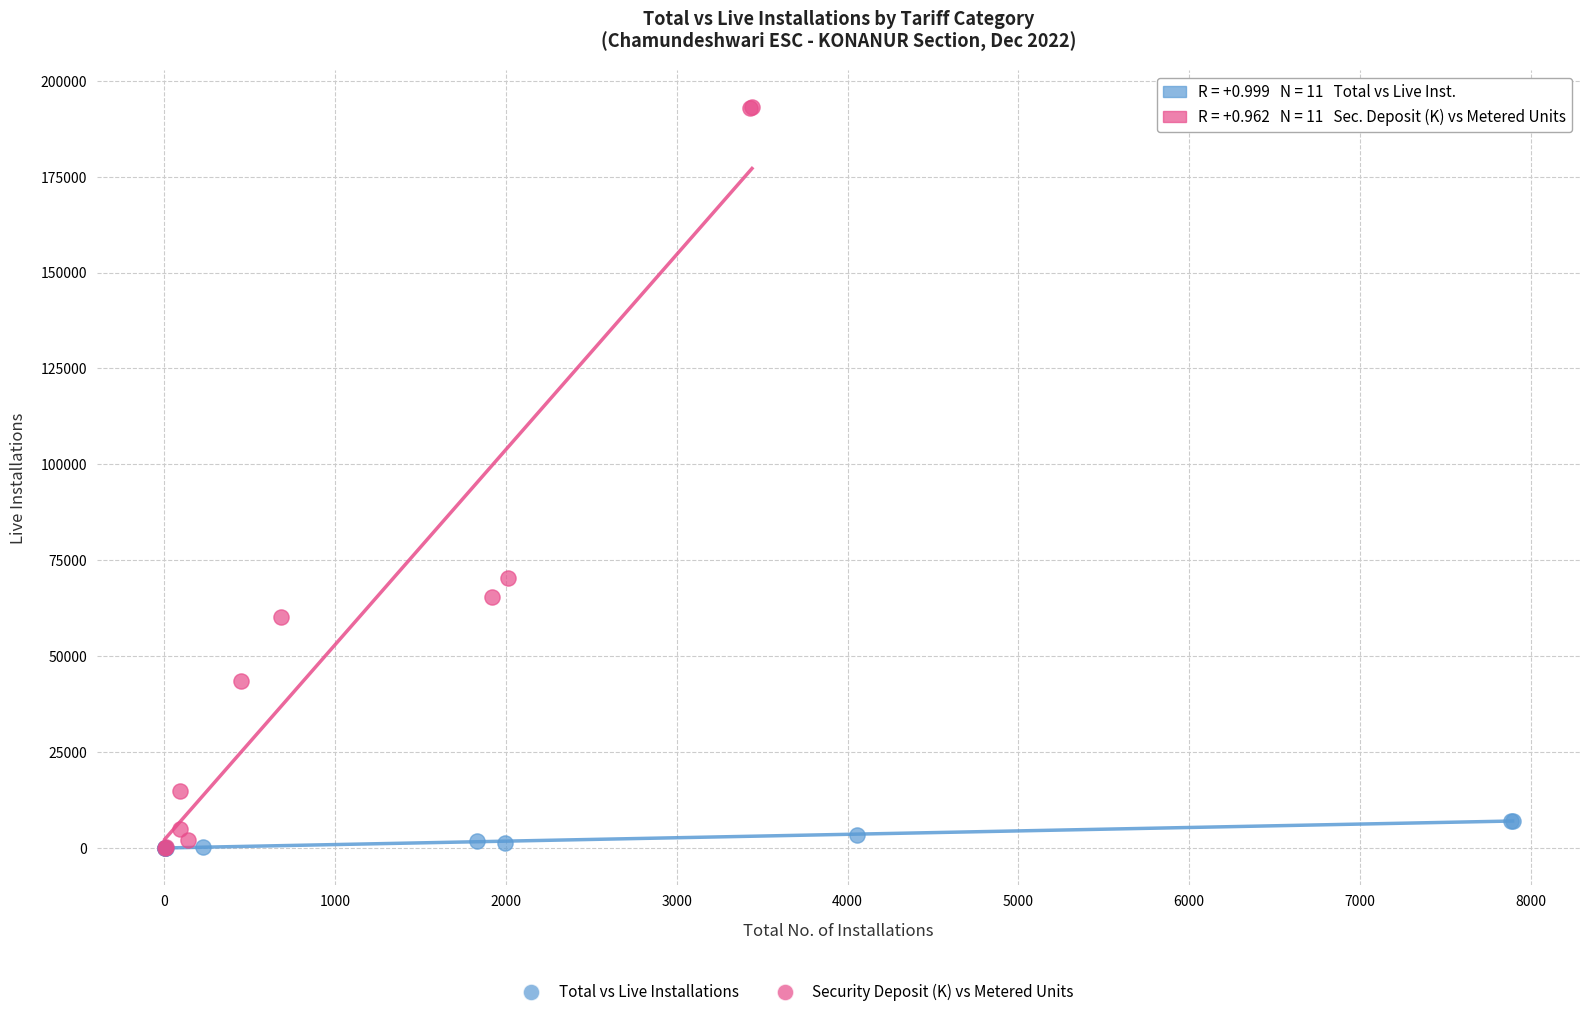

Which series has the largest Y range (max minus min)?

Security Deposit (K) vs Metered Units